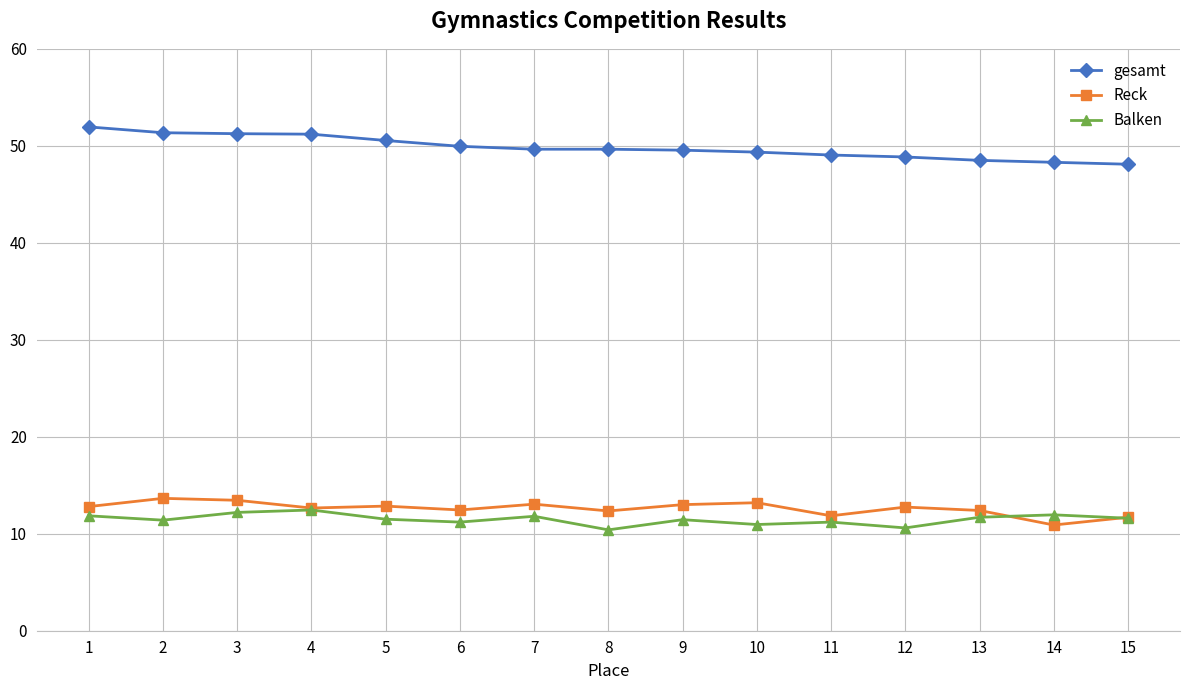

What is the total value across all series at 10?

73.5